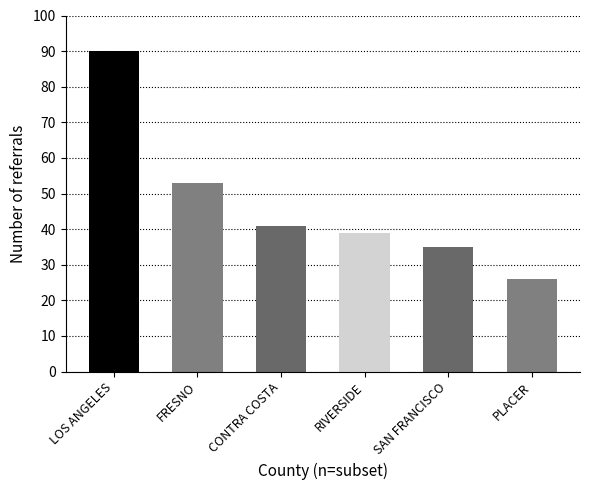

How many categories are shown in the chart?

6